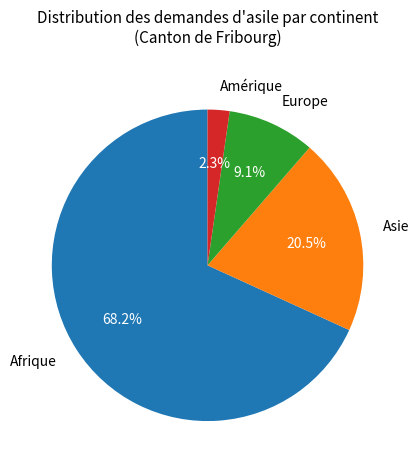

Which category accounts for the majority?

Afrique